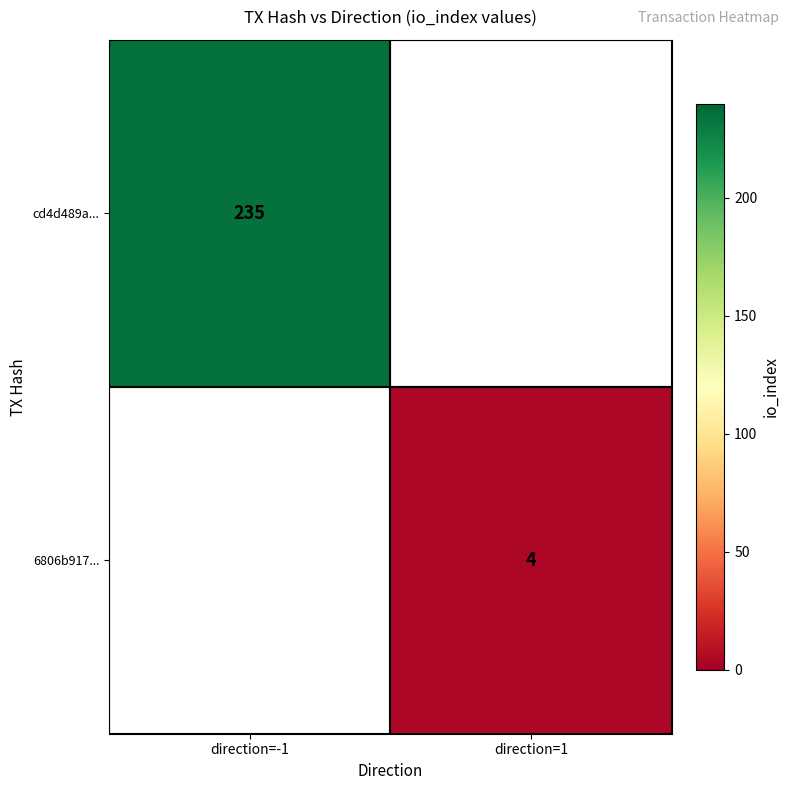

Count the number of data series in this chart.

2